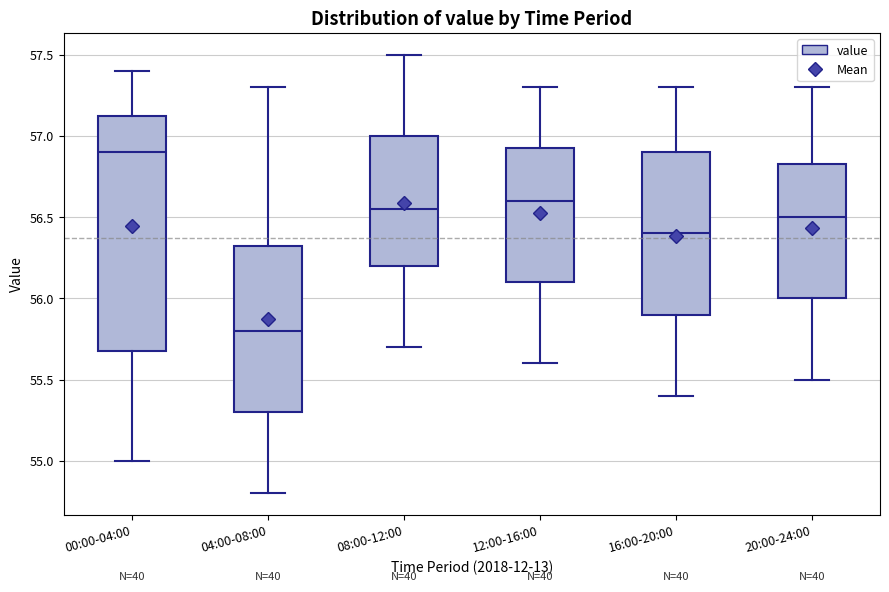

Comparing the boxes themselves (not the whiskers), which one is the tallest?

00:00-04:00